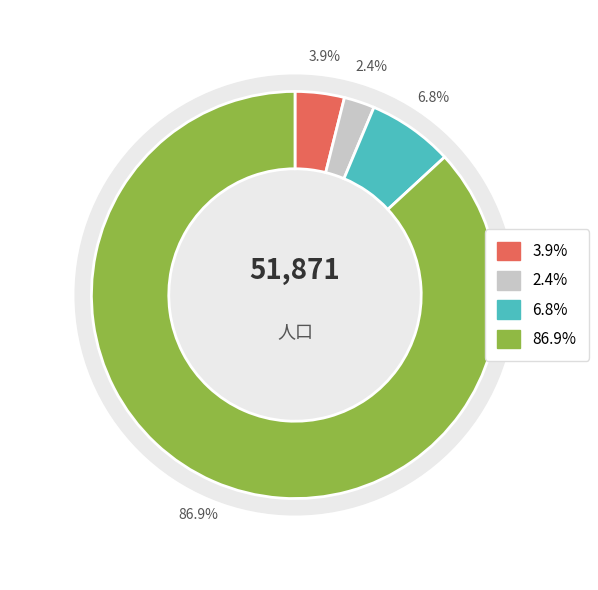

To the nearest percent, what is the difference between the 華聲里 and 浩然里 slice percentages?

5%